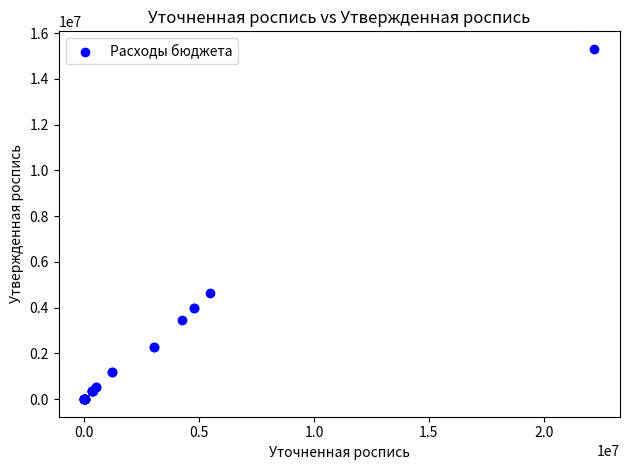

What Y value in the scatter plot is closest to 7656489?

4629453.6